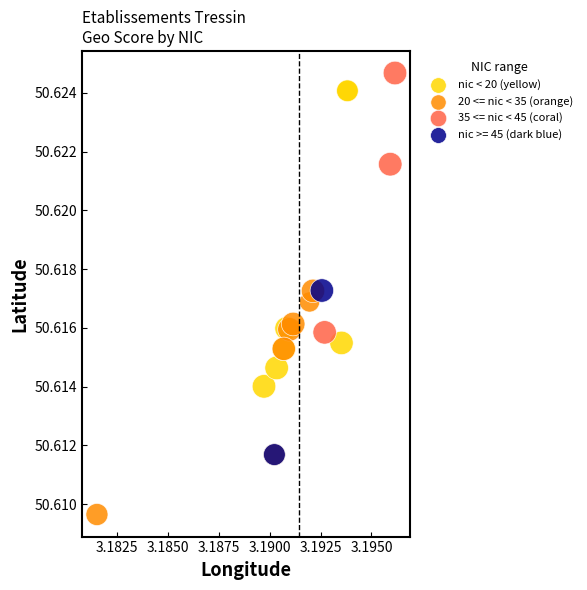

Which series has the largest Y range (max minus min)?

nic < 20 (yellow)